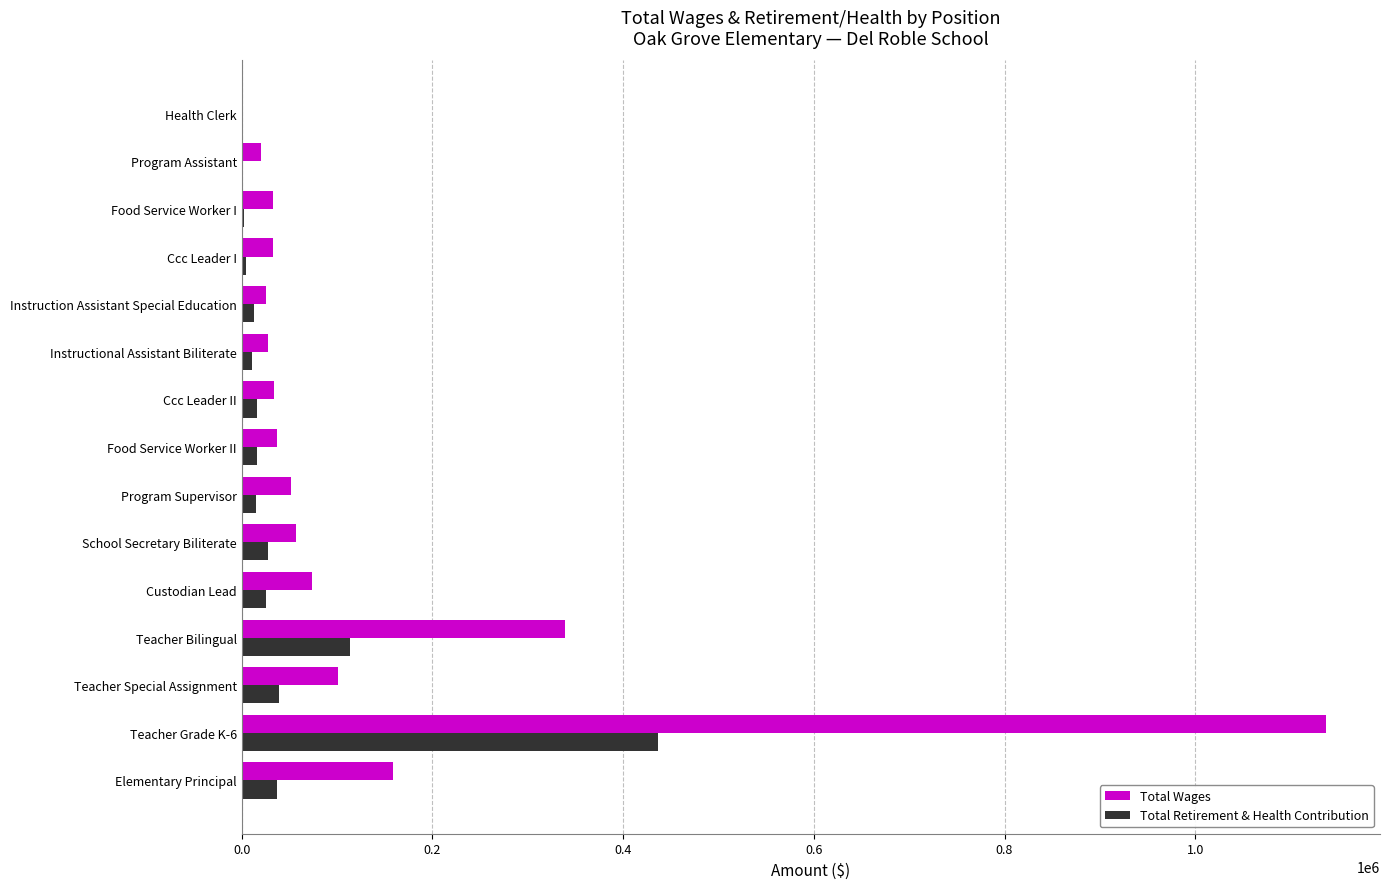

What is the maximum value for Total Retirement & Health Contribution?

437041